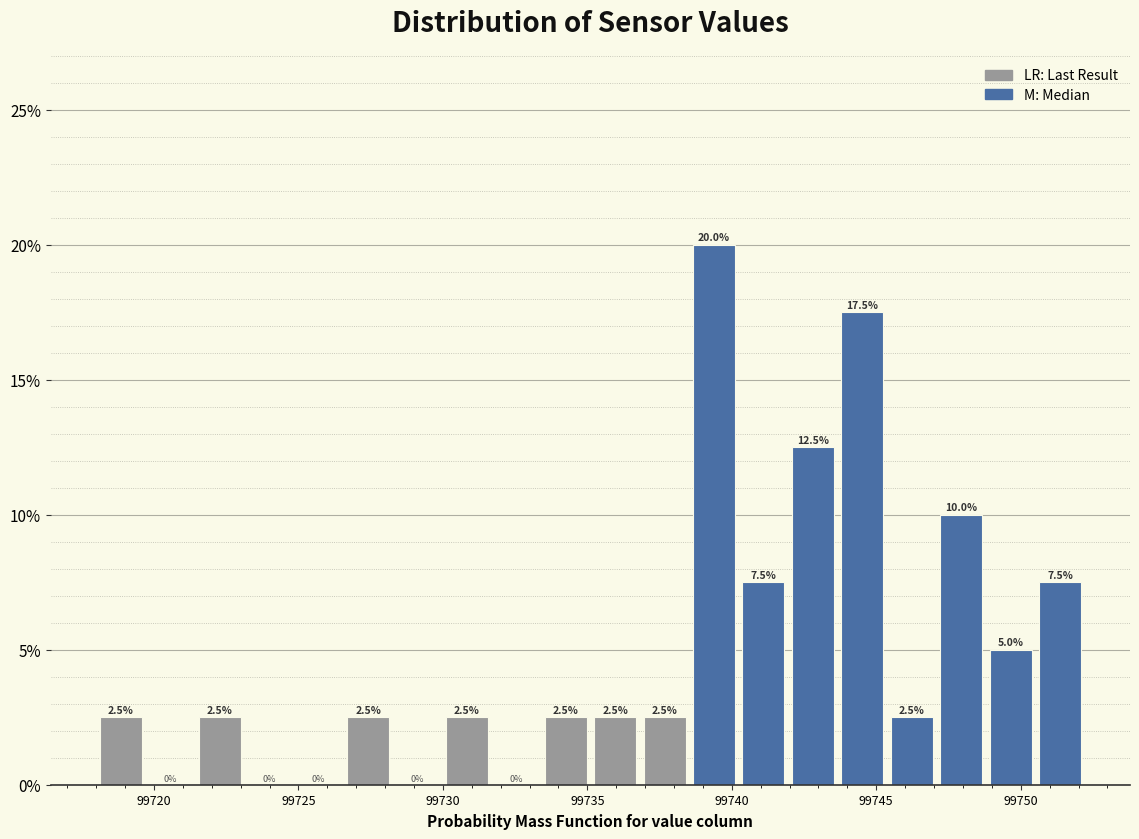

Read against the x-axis, roughly where is the centre of the tallest bar?

99739.5